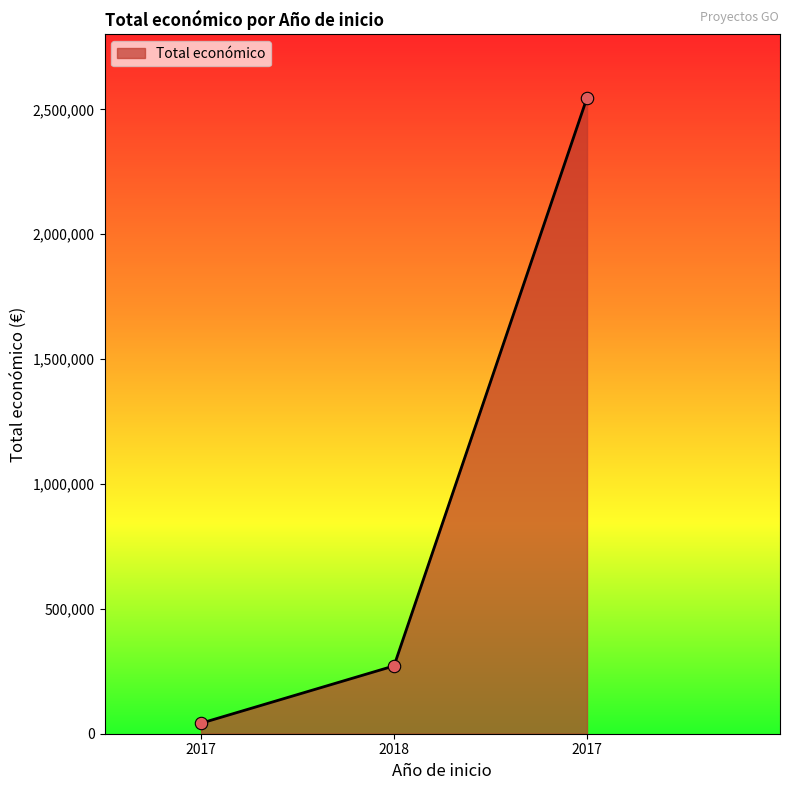

Does the chart have visible grid lines?

No